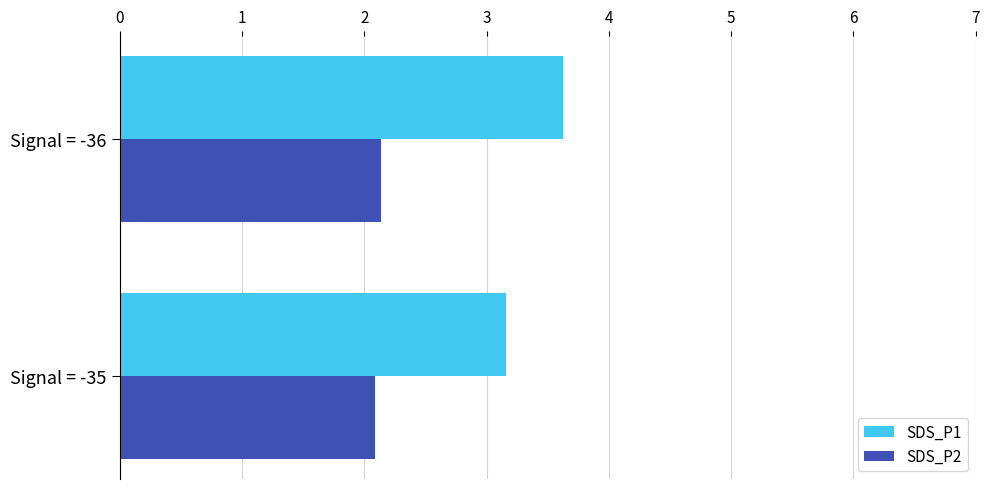

The value of SDS_P2 at Signal = -36 is 3.3. True or false?

False